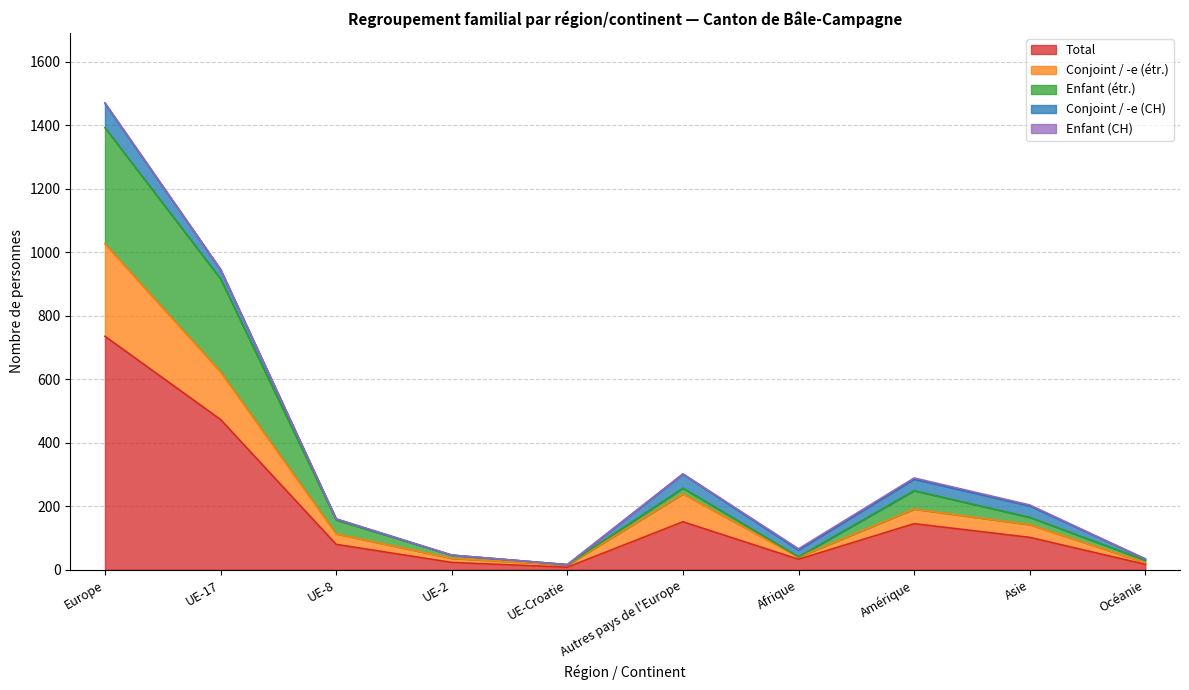

In Conjoint / -e (étr.), how many points are higher than both neighbors (excluding endpoints)?

2